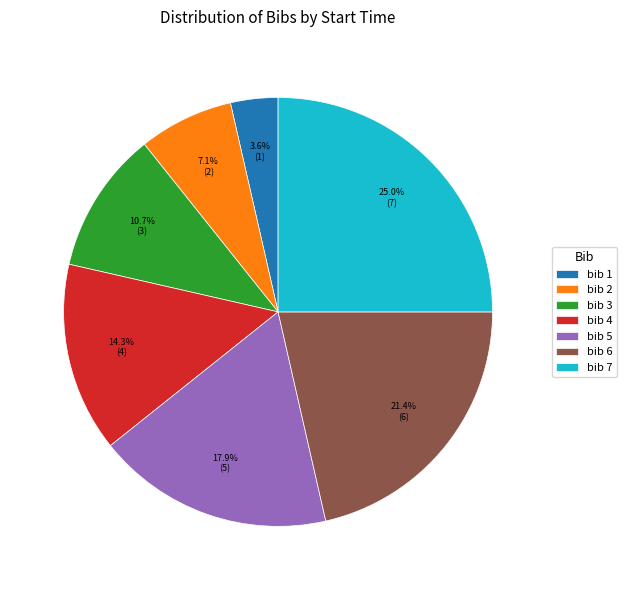

Does bib 3 represent more than half of the total?

No